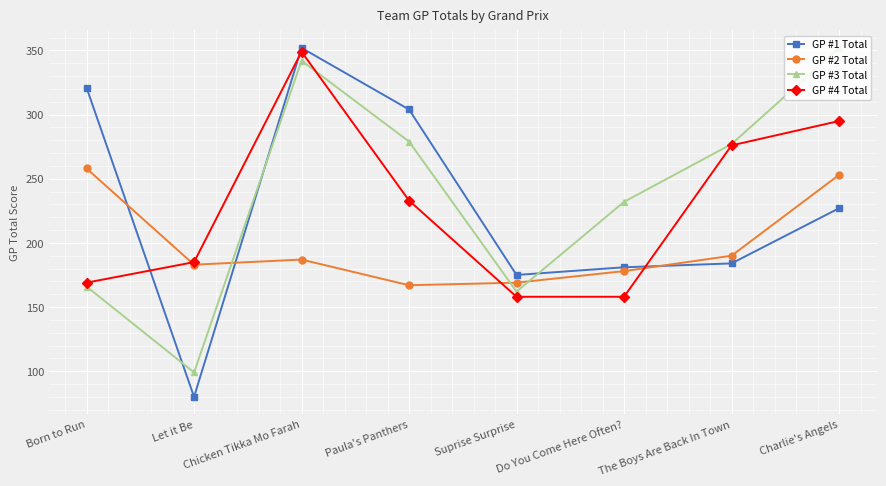

What is the approximate value of GP #1 Total at Suprise Surprise, to the nearest 5?

175